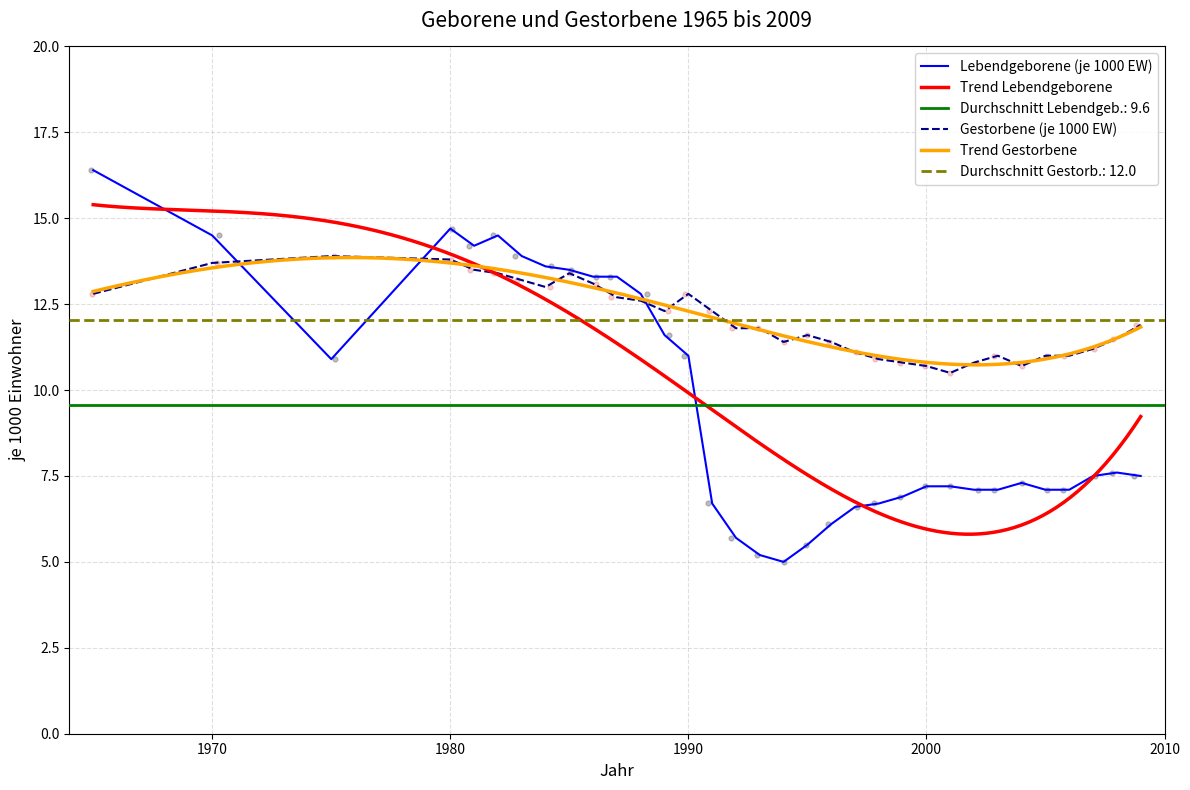

Which series contains the highest Y value?

Lebendgeborene